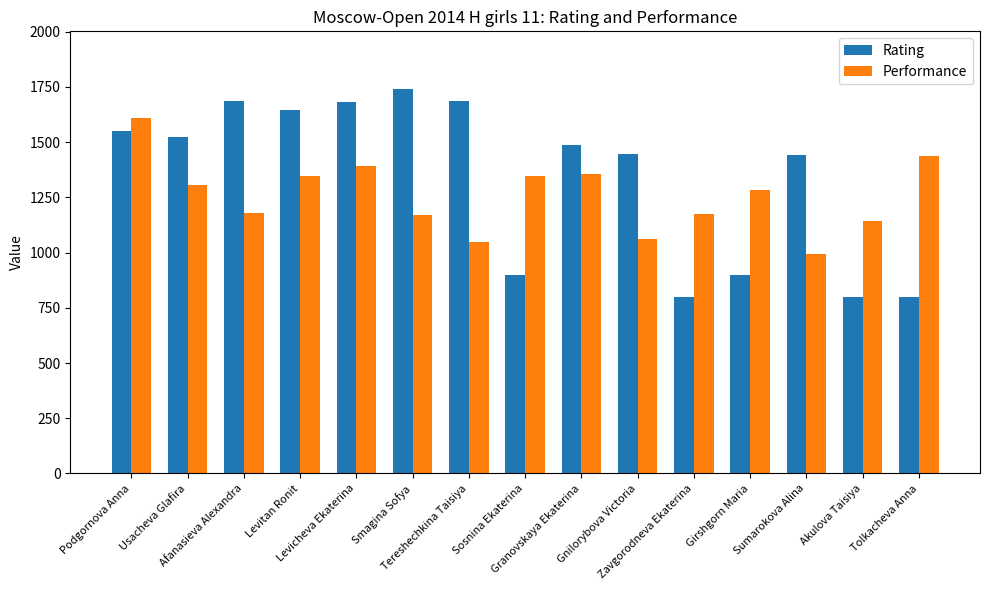

List the series in order of their overall mean, highest first.

Rating, Performance